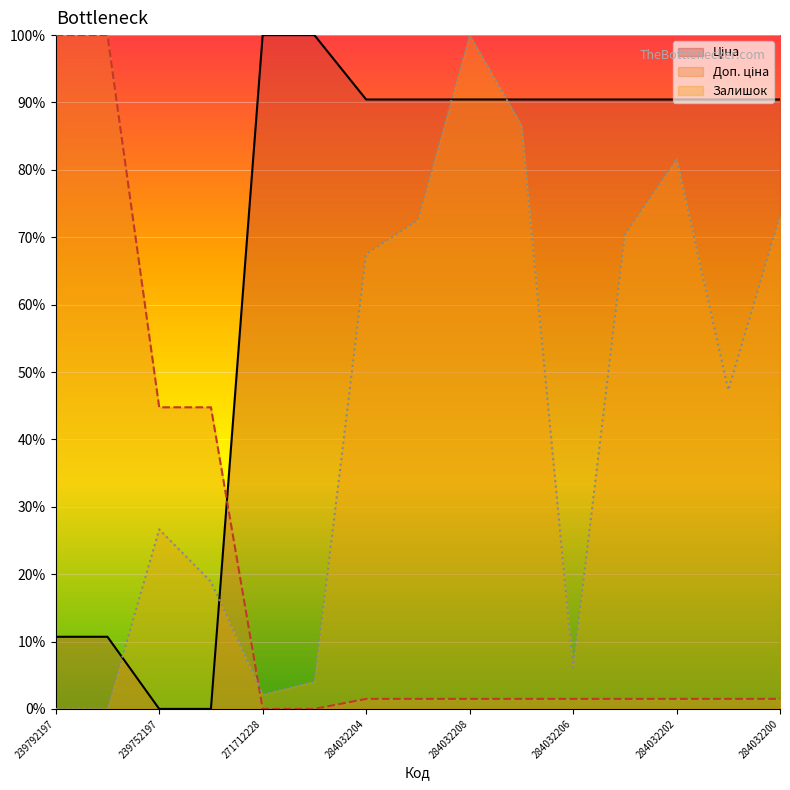

Reading left to right, list all the values displayed in this chart.

Ціна: 10.7	10.7	0.0	0.0	100.0	100.0	90.4	90.4	90.4	90.4	90.4	90.4	90.4	90.4	90.4
Доп. ціна: 100.0	100.0	44.8	44.8	0.0	0.0	1.5	1.5	1.5	1.5	1.5	1.5	1.5	1.5	1.5
Залишок: 0.0	0.0	26.7	18.9	2.2	4.1	67.5	72.5	100.0	86.6	6.1	70.4	81.6	47.3	73.2